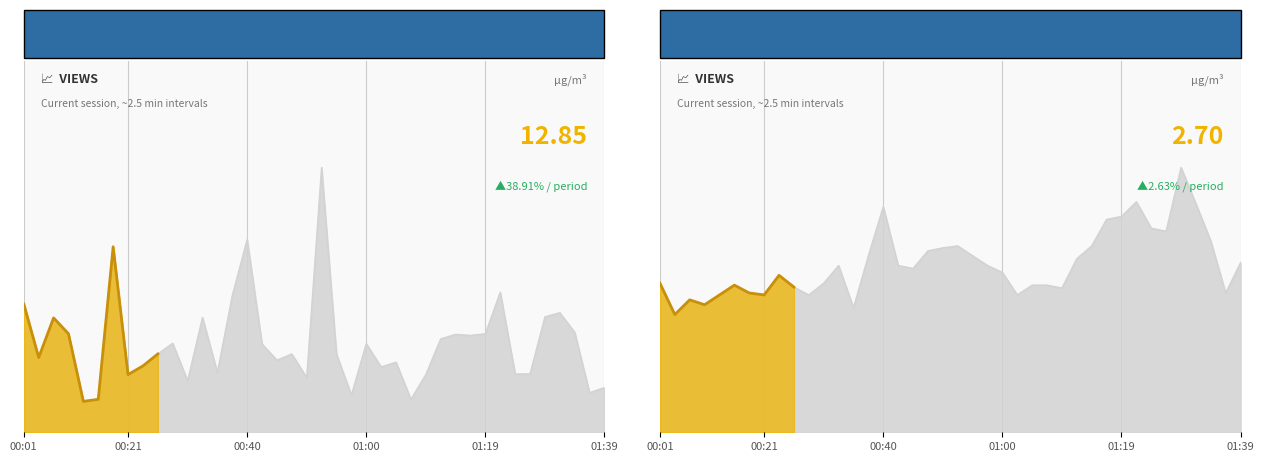

The value of SDS_P2 at 00:43 is 1.7. True or false?

True